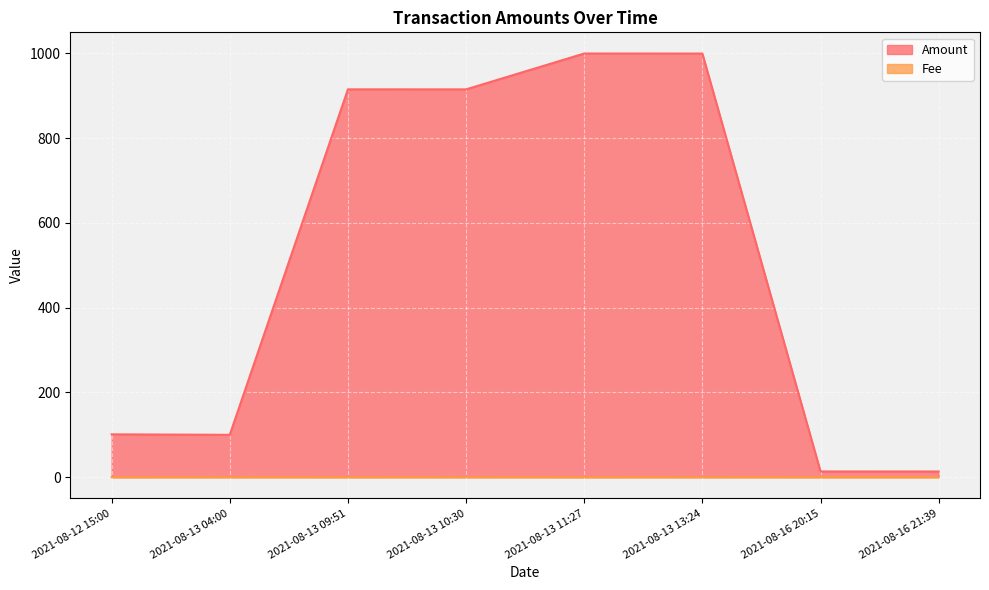

What is the value of the Fee point at the 4th from the left?

0.1